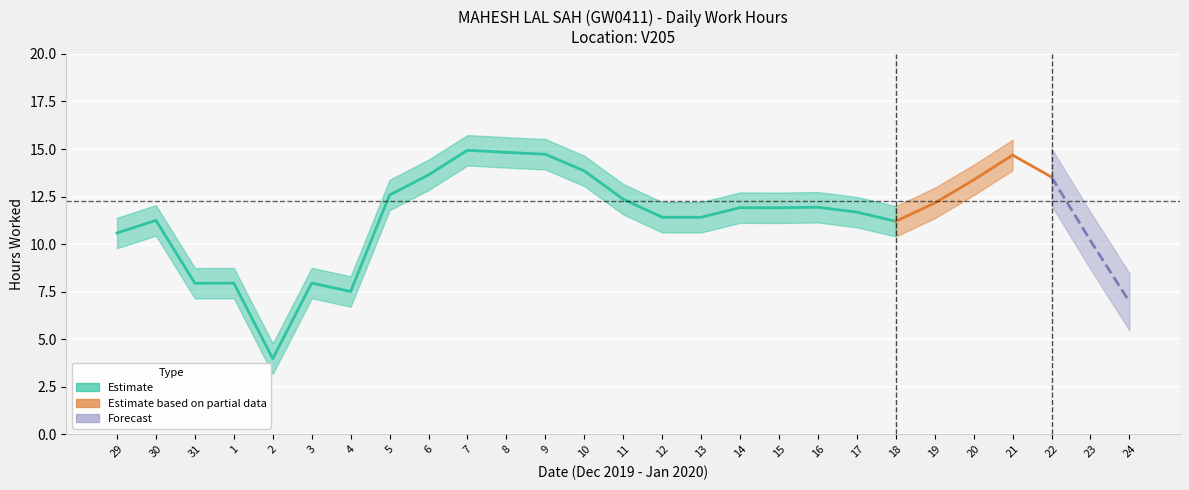

Count the number of values greater than 11.

20